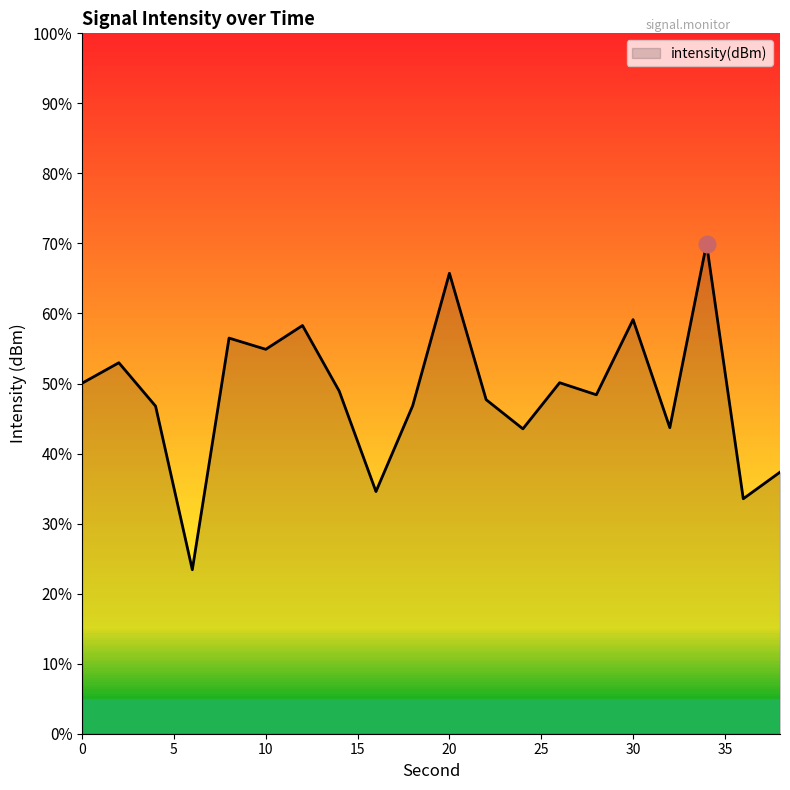

Reading left to right, what are all the values shown in this chart?

0=-129.5	2=-129.2	4=-129.9	6=-132.4	8=-128.8	10=-129.0	12=-128.6	14=-129.6	16=-131.2	18=-129.8	20=-127.8	22=-129.8	24=-130.2	26=-129.5	28=-129.7	30=-128.5	32=-130.2	34=-127.3	36=-131.3	38=-130.9